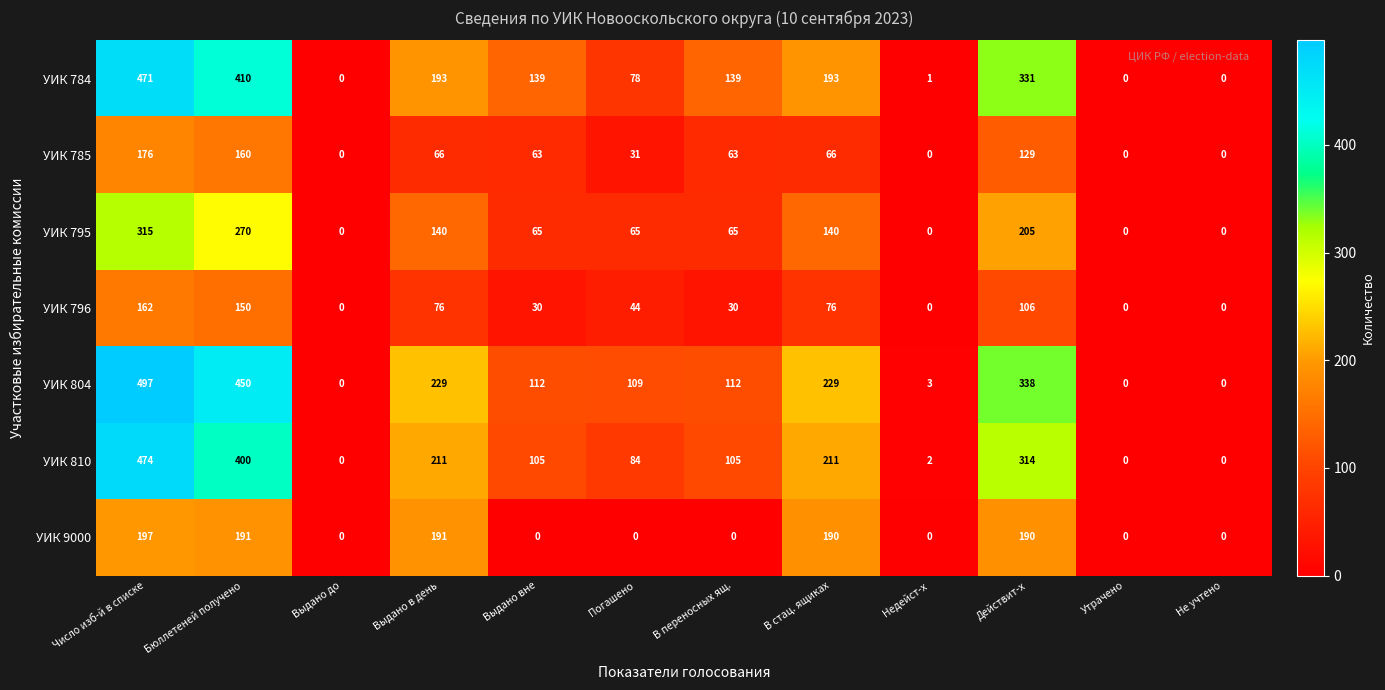

True or false: УИК 804 has a value of 112 at В переносных ящ..

True